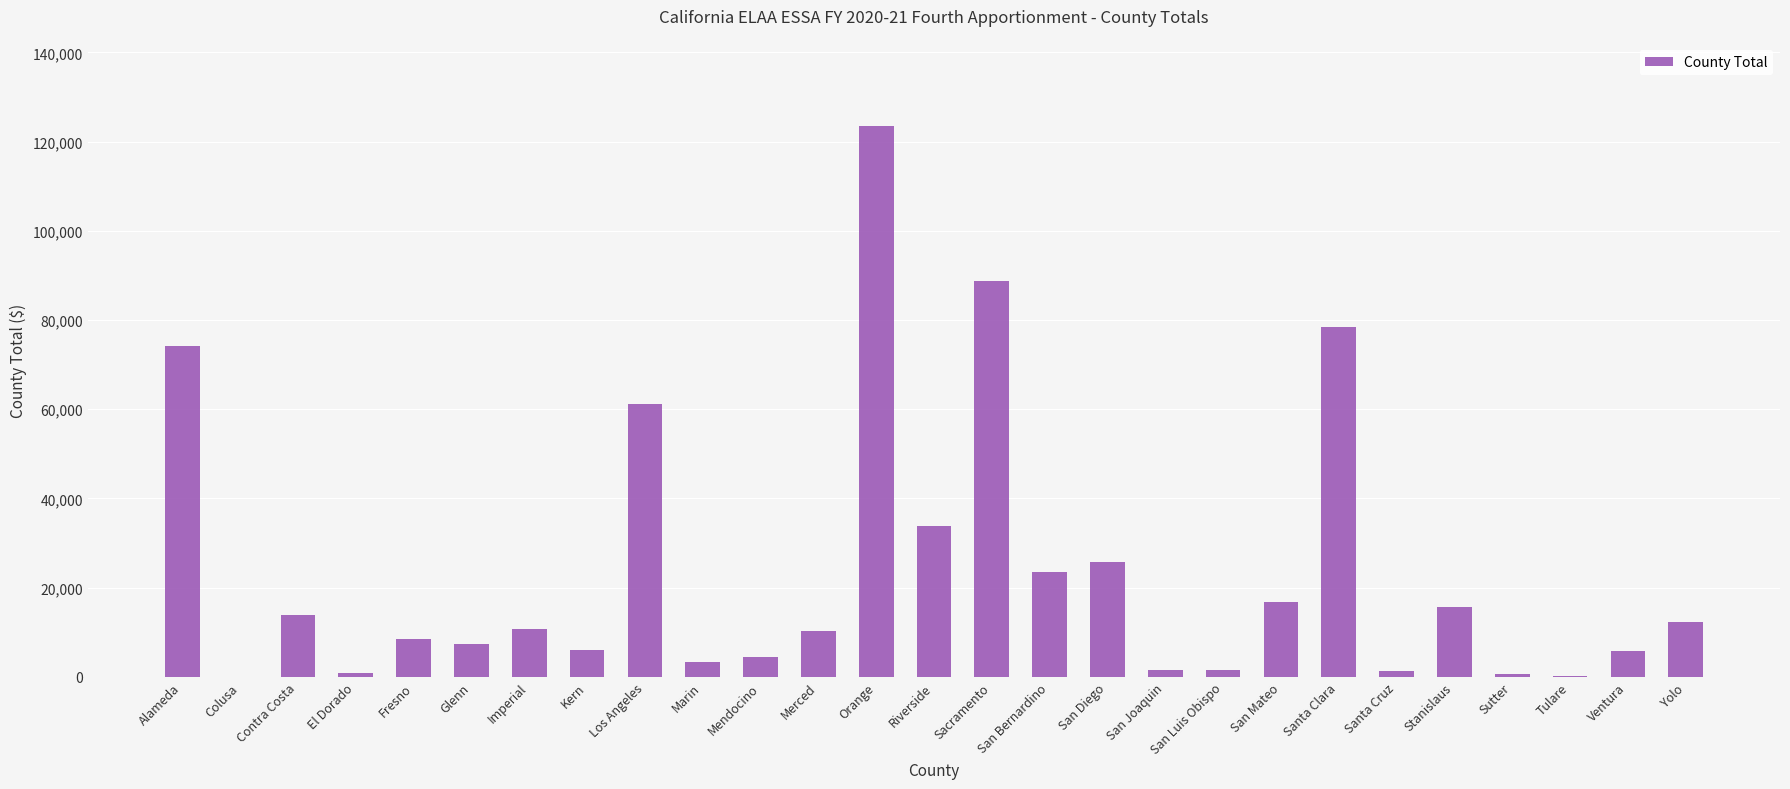

The chart shows a value of 22358 at Riverside. True or false?

False